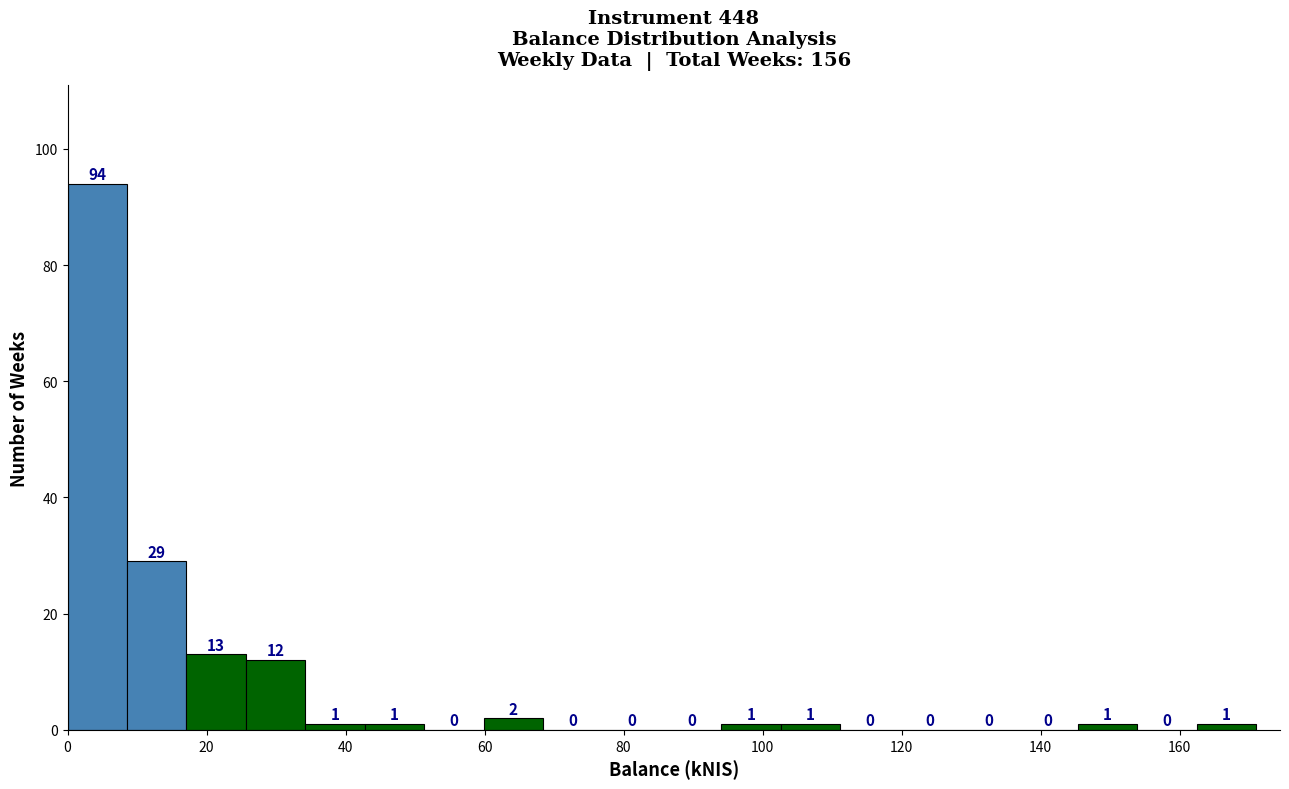

Reading left to right, list every bar in this chart as the range it spans on the x-axis followed by its height. The bar edges are not printed on the chart, so give them approximately, as read against the axis.

0 to 8: 94
8 to 18: 29
18 to 26: 13
26 to 34: 12
34 to 42: 1
42 to 52: 1
52 to 60: 0
60 to 68: 2
68 to 76: 0
76 to 86: 0
86 to 94: 0
94 to 102: 1
102 to 112: 1
112 to 120: 0
120 to 128: 0
128 to 136: 0
136 to 146: 0
146 to 154: 1
154 to 162: 0
162 to 172: 1